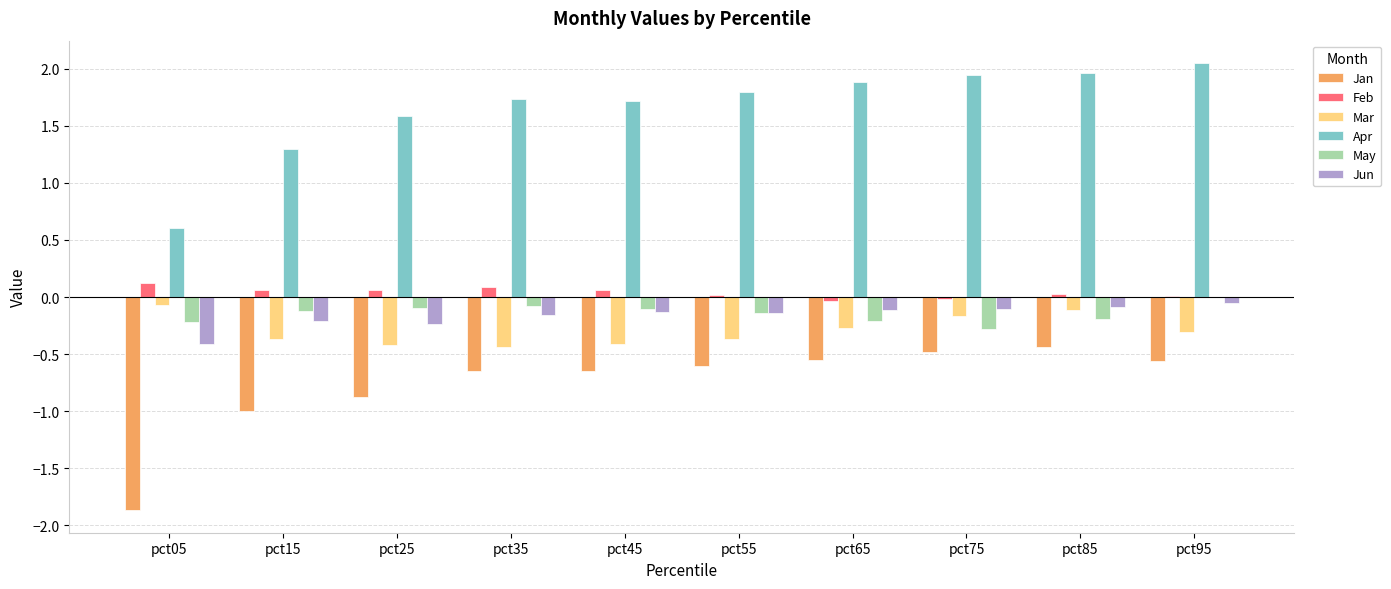

Are the bars grouped side by side (vs. stacked)?

Yes